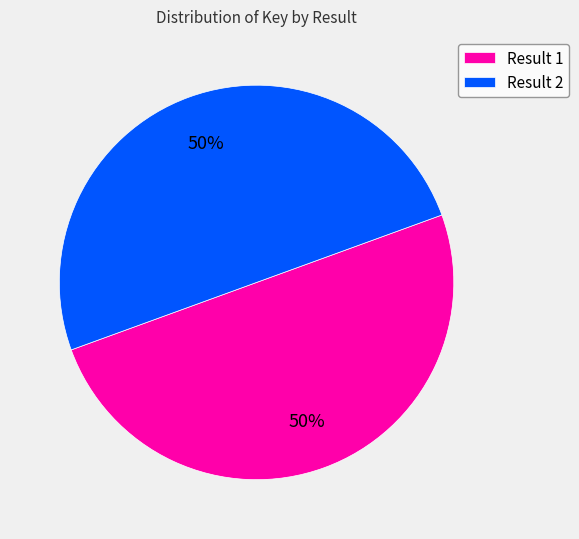

Count the number of slices in the pie.

2